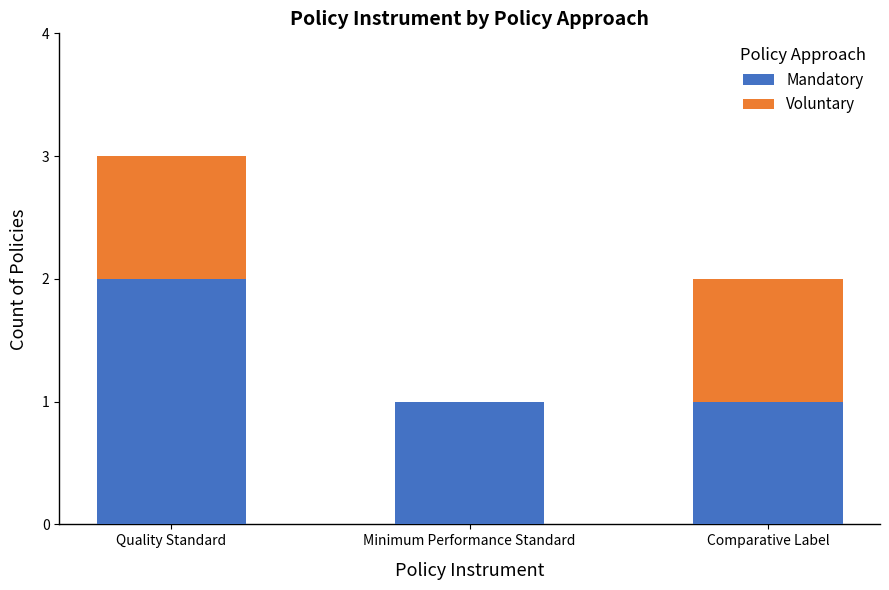

Which category has the highest value in the Mandatory series?

Quality Standard